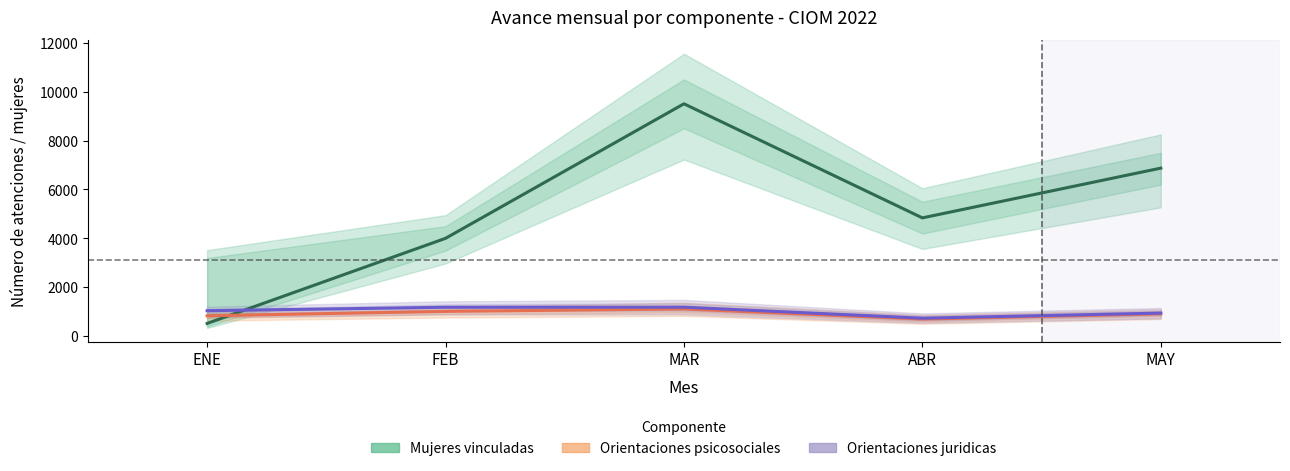

List the labels in order of Orientaciones juridicas value, largest first.

MAR, FEB, ENE, MAY, ABR